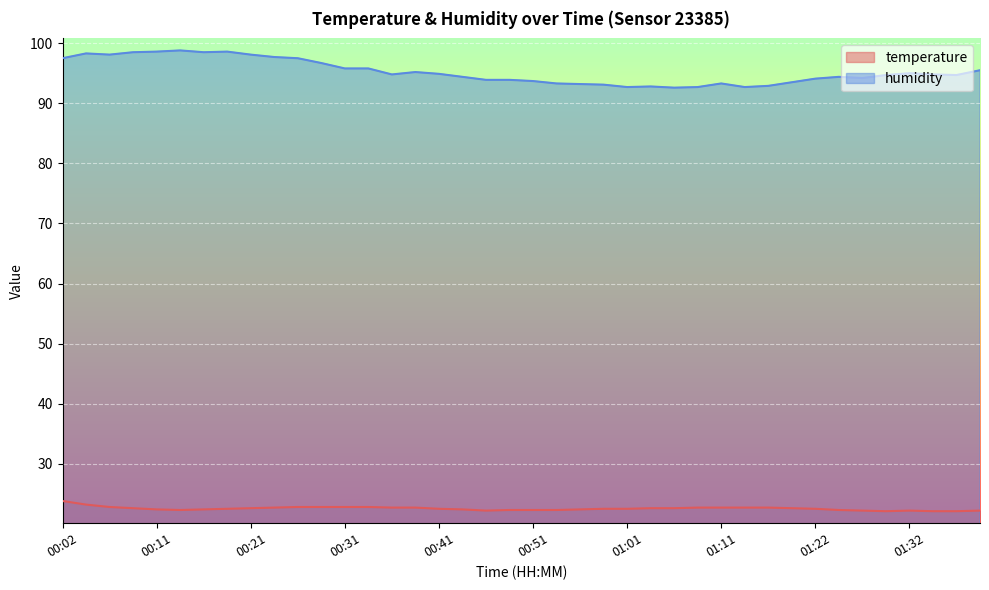

True or false: temperature has more than 0 interior local peaks.

True